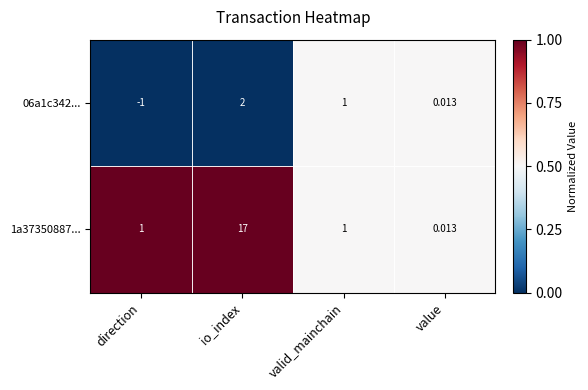

Count the number of data series in this chart.

2